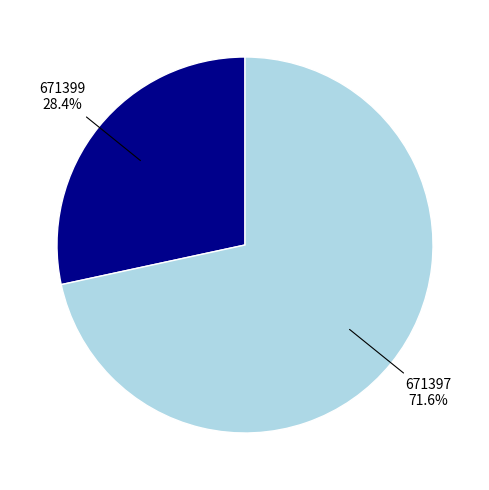

Is there a majority slice in this chart?

Yes